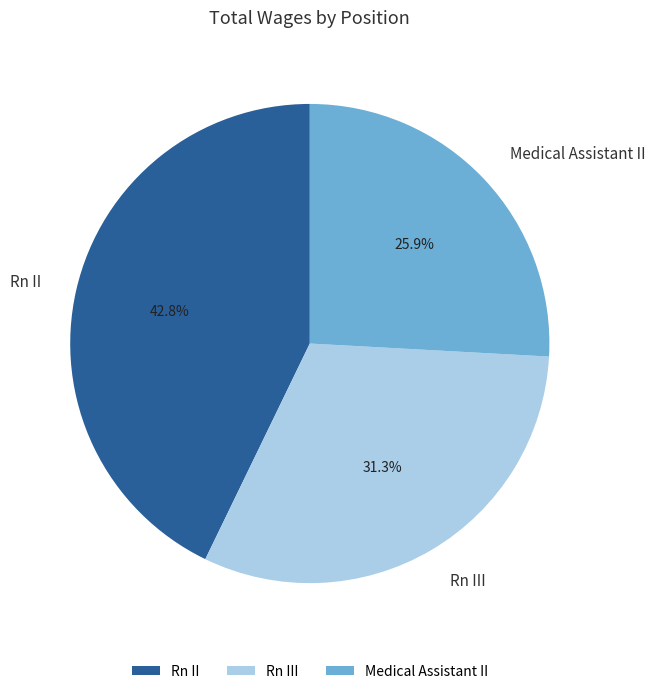

Which category has the biggest portion of the pie?

Rn II